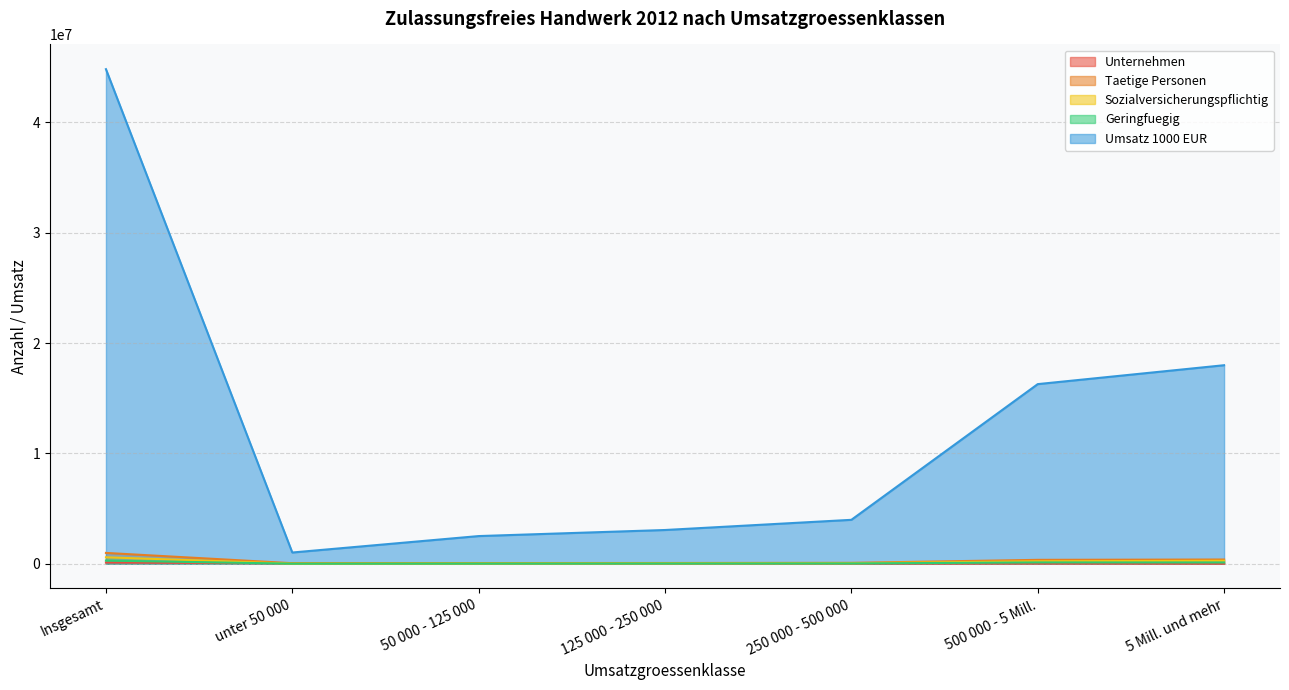

Between 500 000 - 5 Mill. and 50 000 - 125 000, which is larger?

50 000 - 125 000